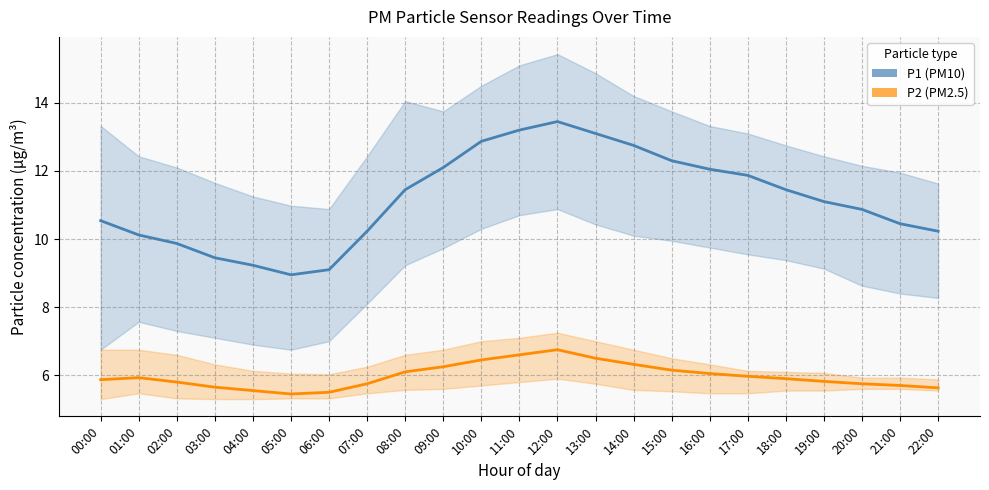

Which category has the lowest value across all series?

05:00